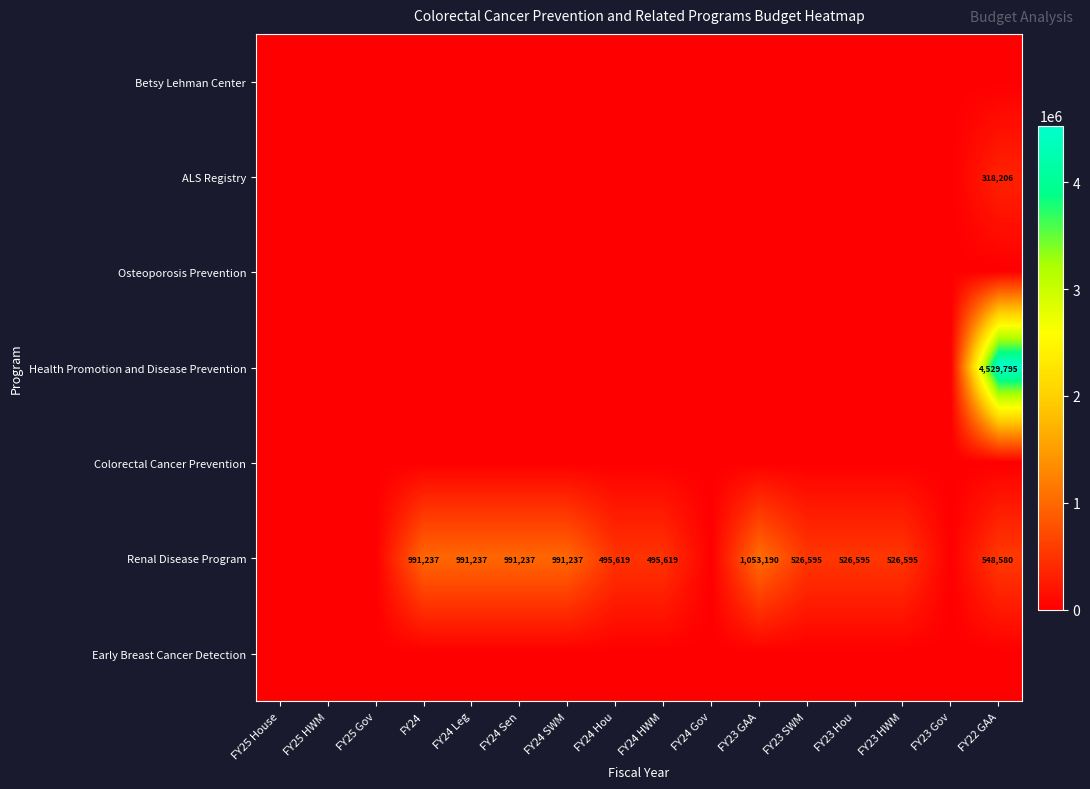

True or false: Health Promotion and Disease Prevention has a value of 5940921 at FY22 GAA.

False